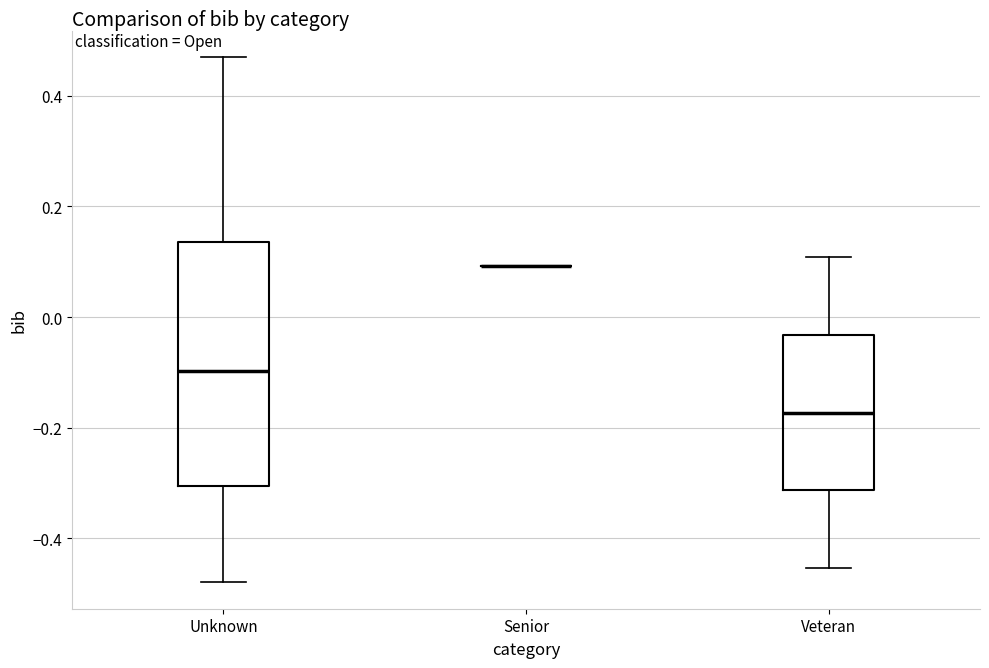

Reading left to right, read every box against the y-axis: the position of its median line, the range the box covers, and the ends of its whiskers. The values are not printed on the chart, so give them approximately, as read against the axis.

Unknown: median -0.10, box -0.30 to 0.14, whiskers -0.48 to 0.46
Senior: box collapsed to a line at 0.10, whiskers 0.10 to 0.10
Veteran: median -0.18, box -0.32 to -0.04, whiskers -0.46 to 0.10